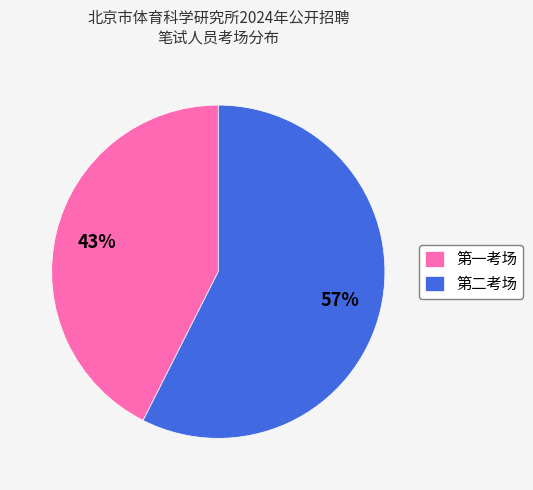

How many slices are in this pie chart?

2